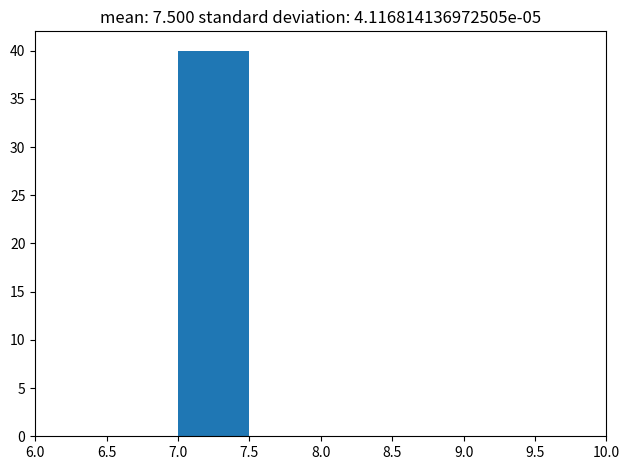

Reading left to right, transcribe this chart: for each bar, give the range it covers on the x-axis and its height. The values are not printed on the chart, so give them approximately, as read against the axis.

6.0 to 6.5: 0
6.5 to 7.0: 0
7.0 to 7.5: 40
7.5 to 8.0: 0
8.0 to 8.5: 0
8.5 to 9.0: 0
9.0 to 9.5: 0
9.5 to 10.0: 0